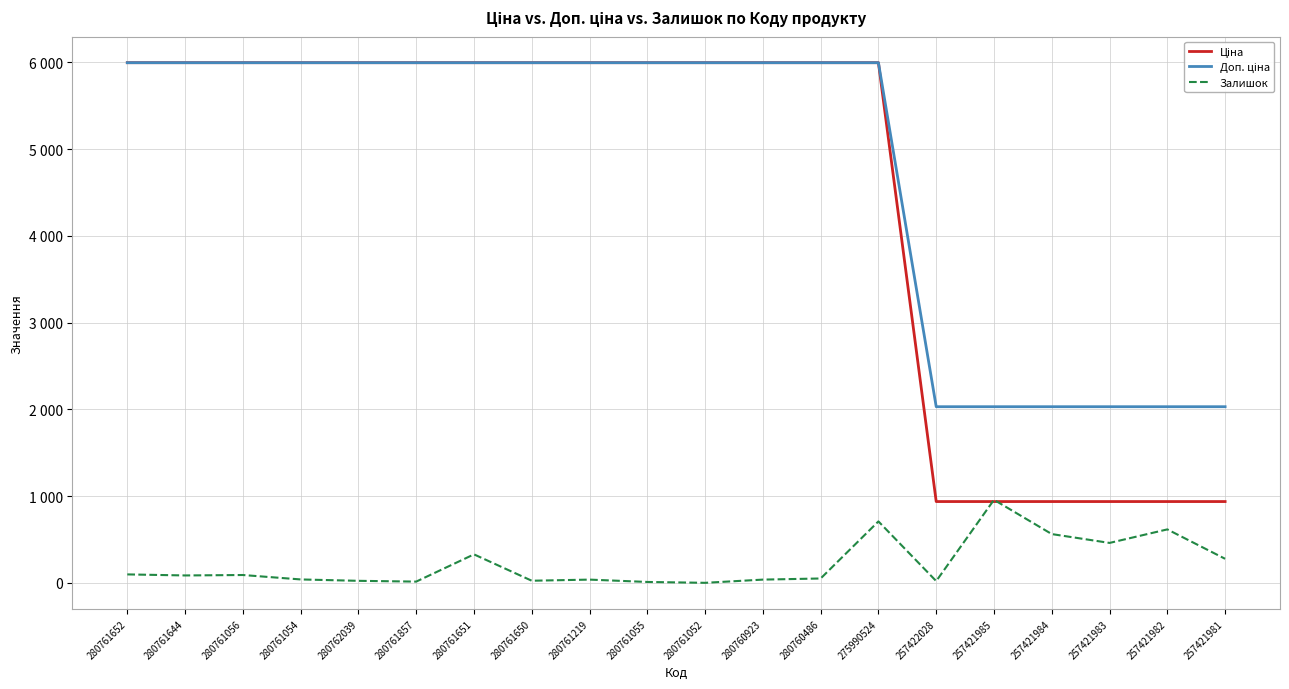

Does the chart display data point markers on the line(s)?

No